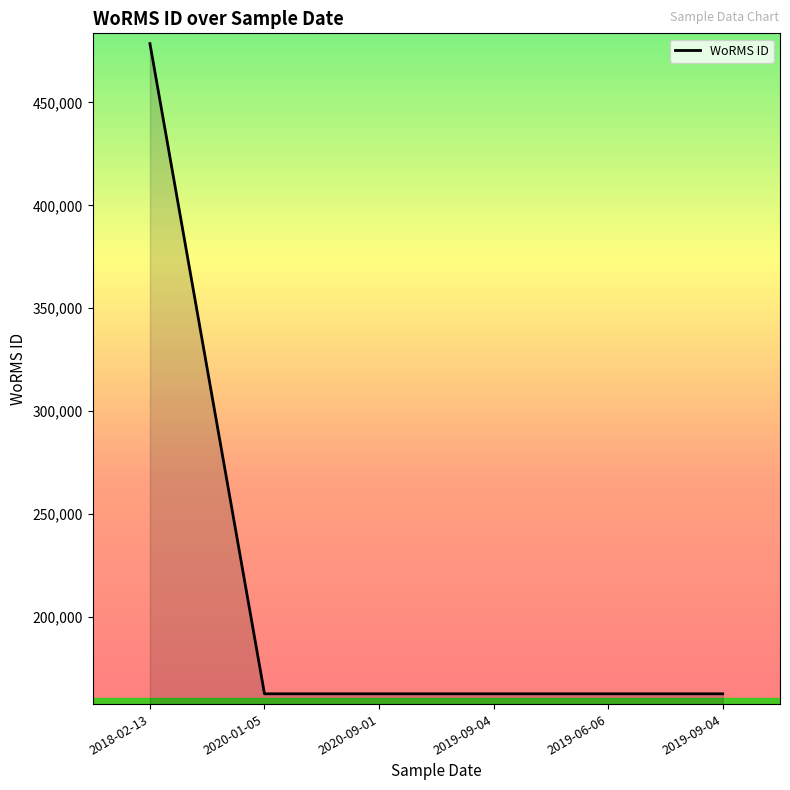

Reading right to left, extract all data points from this chart.

162728	162728	162728	162728	162728	478557